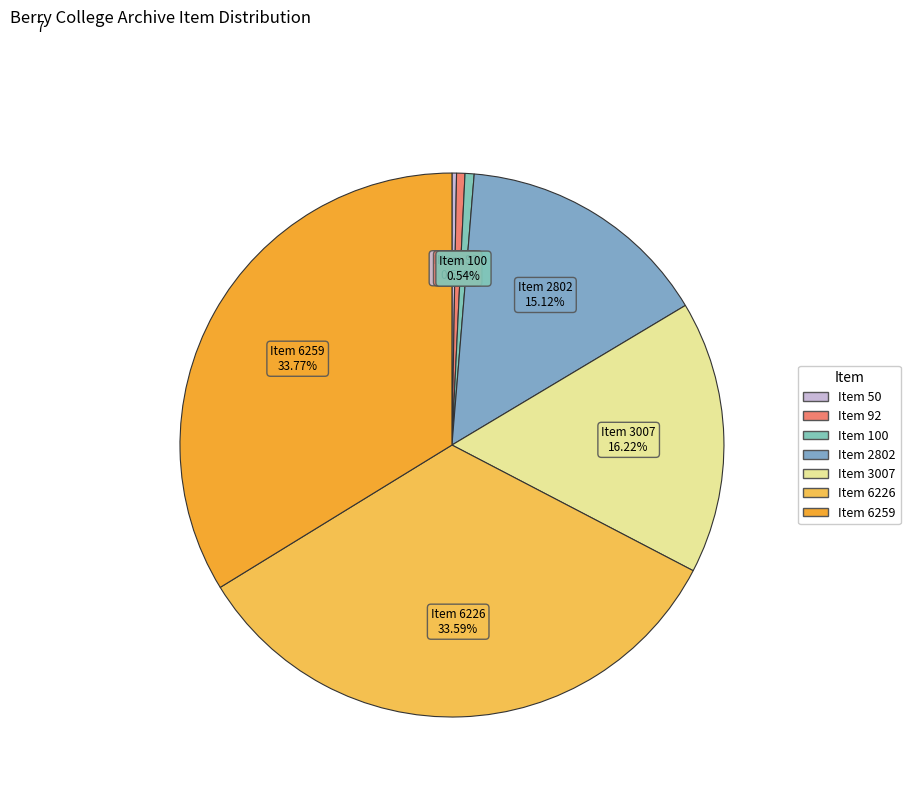

Is Item 6259 the majority of the pie?

No